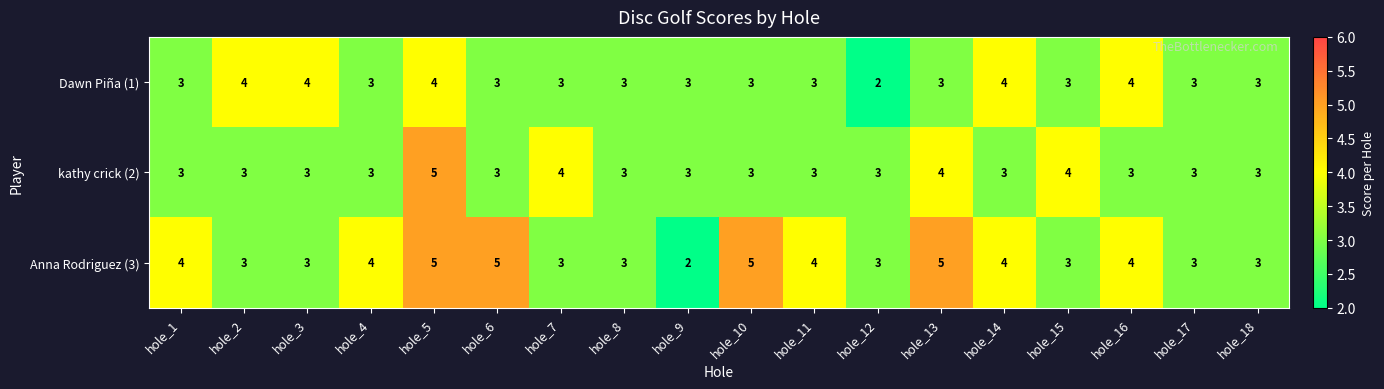

Is it true that kathy crick (2) equals 4 at hole_4?

False